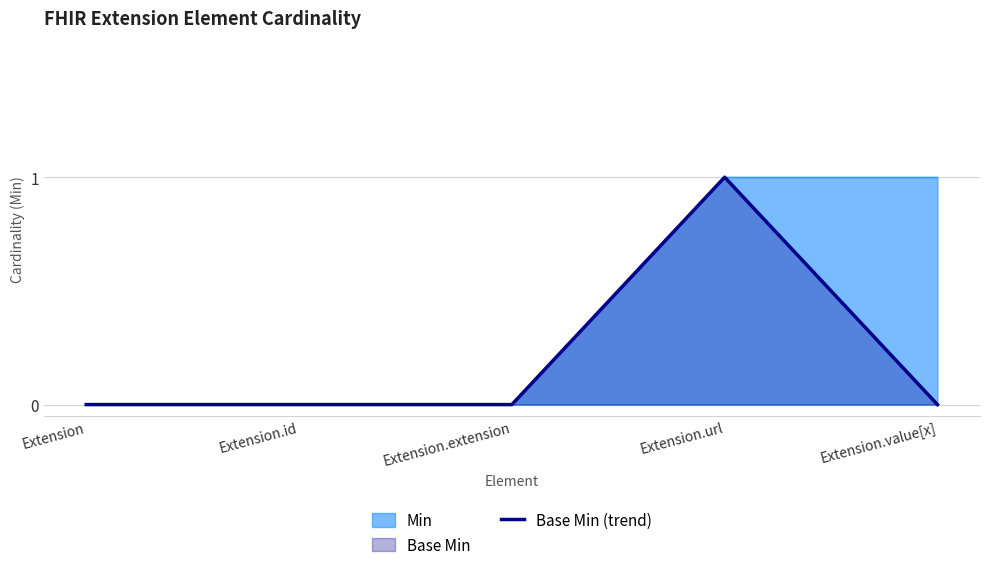

List the labels in order of value, smallest first.

Extension, Extension.id, Extension.extension, Extension.value[x], Extension.url